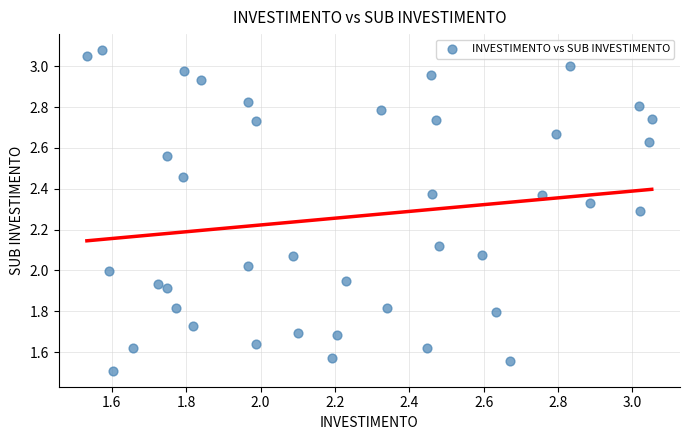

What is the range of X values (max minus min)?

1.5